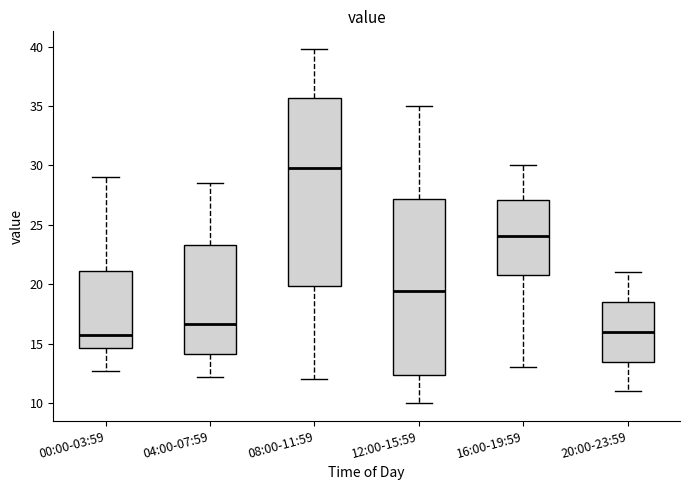

Comparing the boxes themselves (not the whiskers), which one is the tallest?

08:00-11:59